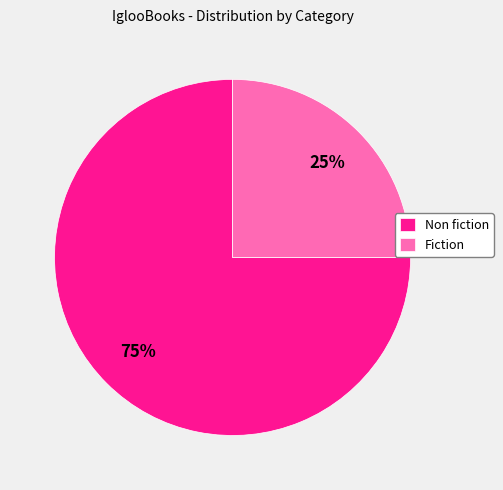

Is there a majority slice in this chart?

Yes